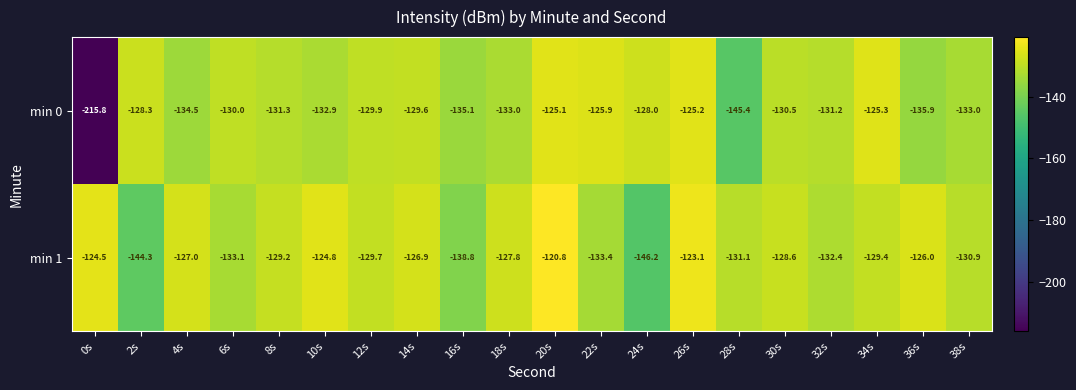

Which series has the largest range (max minus min)?

min 0